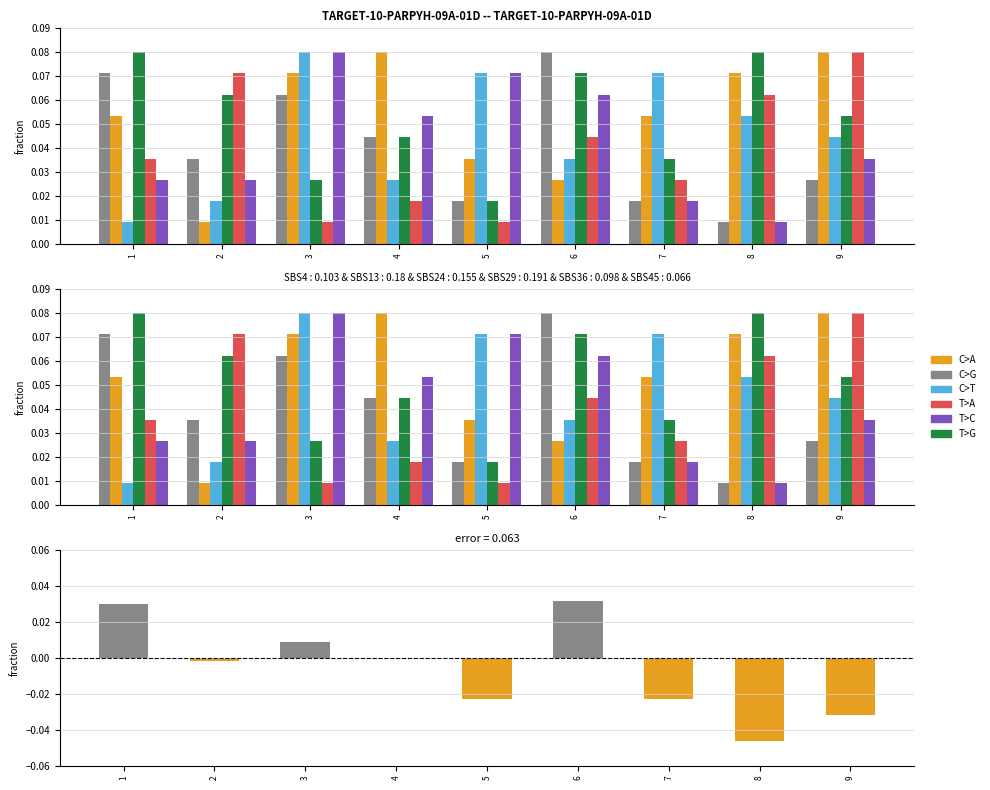

True or false: col_6 has a value of 0.0 at 9.

True